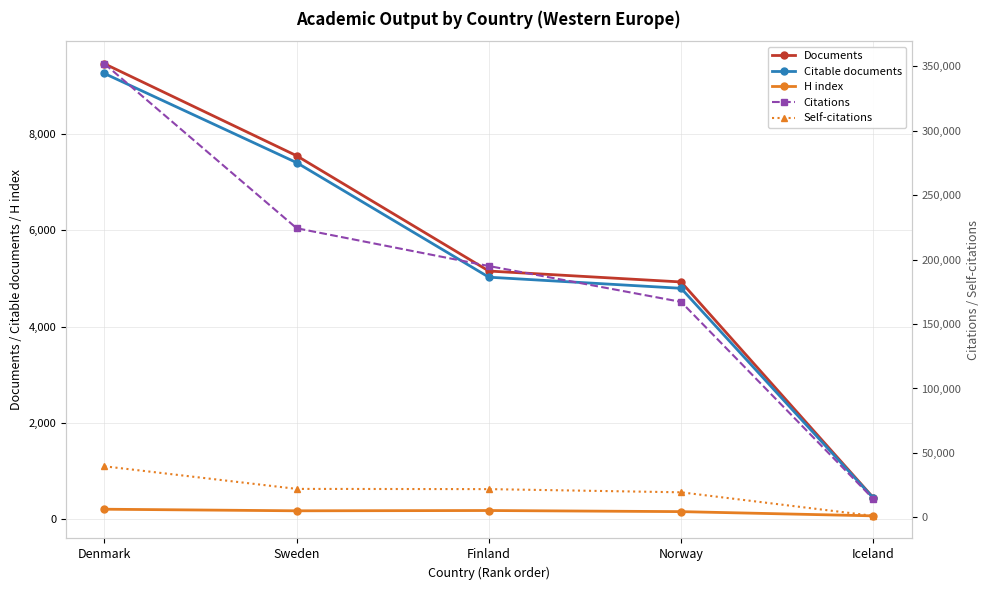

True or false: Citations and Self-citations intersect in this chart.

False